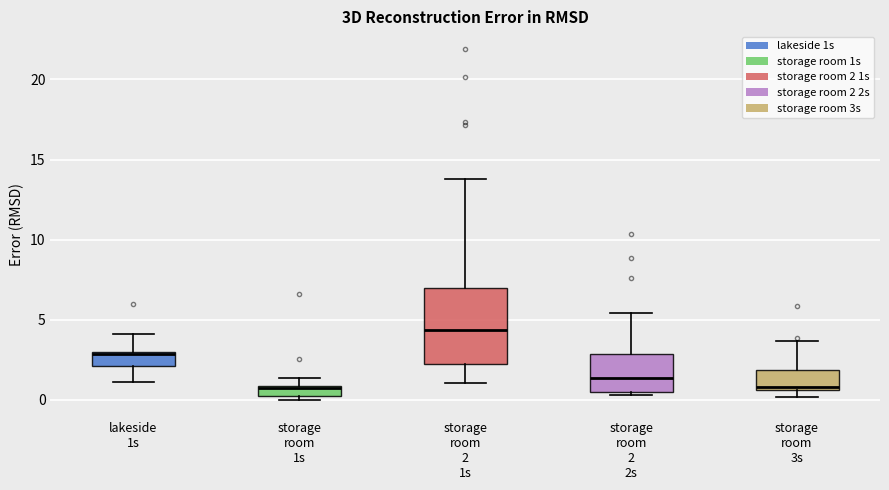

Where does the median line of the box for storage room 1s sit on the y-axis? The values are not printed on the chart, so give them approximately, as read against the axis.

0.5